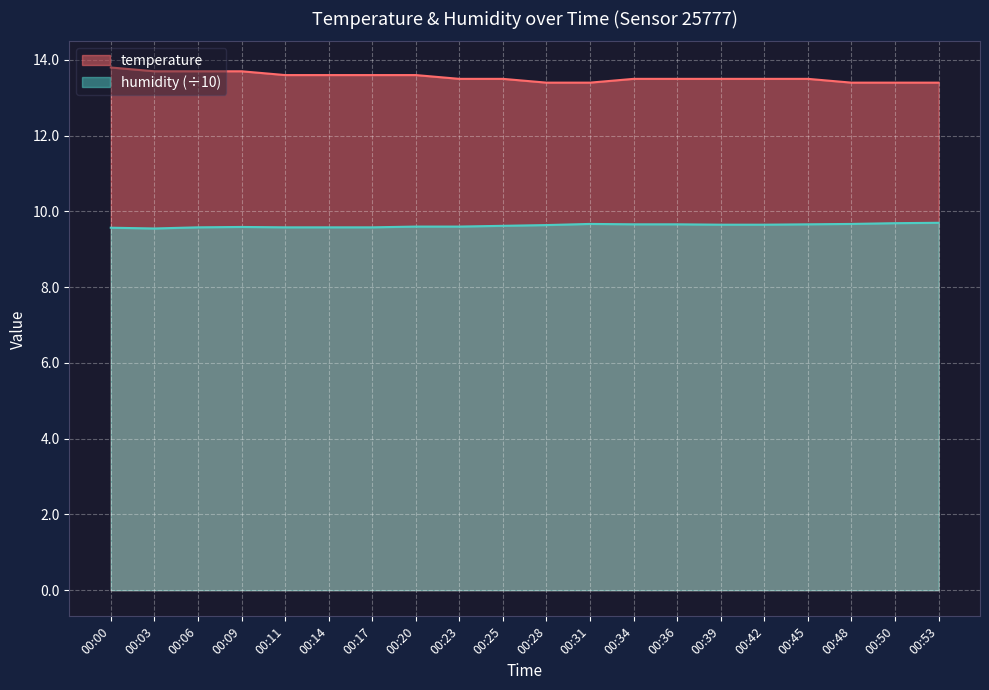

Which label corresponds to the largest value in the chart?

00:00